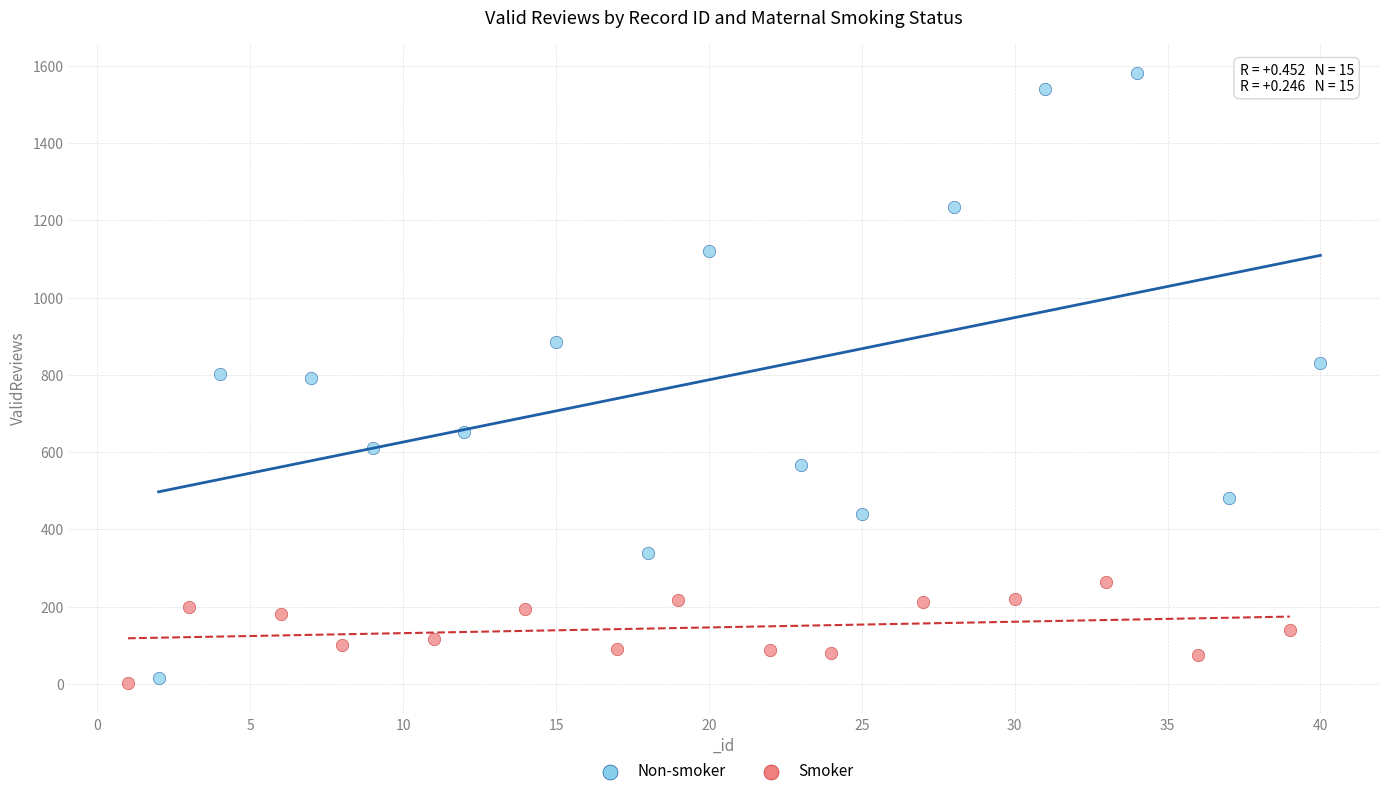

Which series contains the highest Y value?

Non-smoker